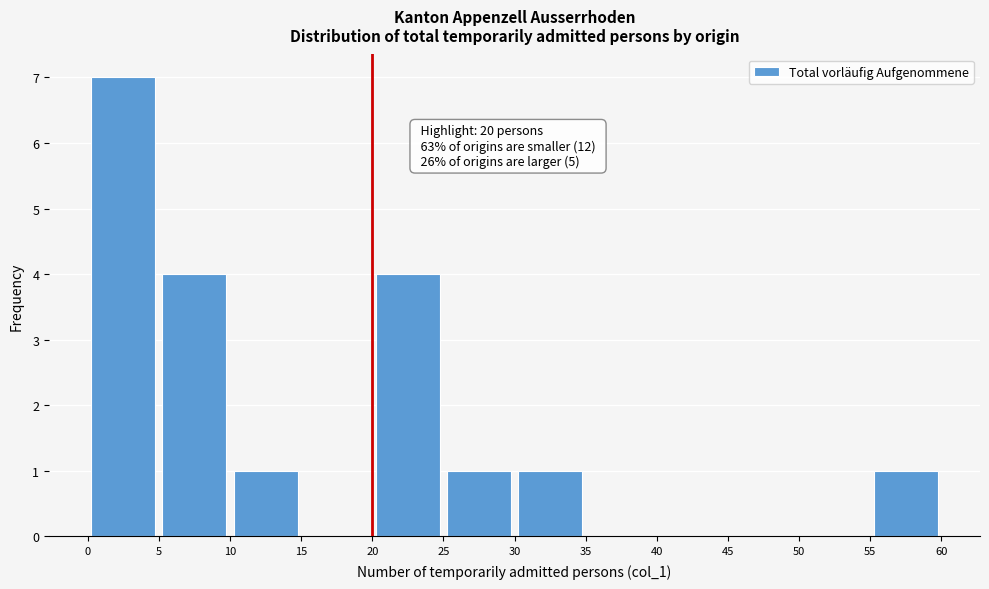

Which range on the x-axis has the tallest bar?

0 to 5